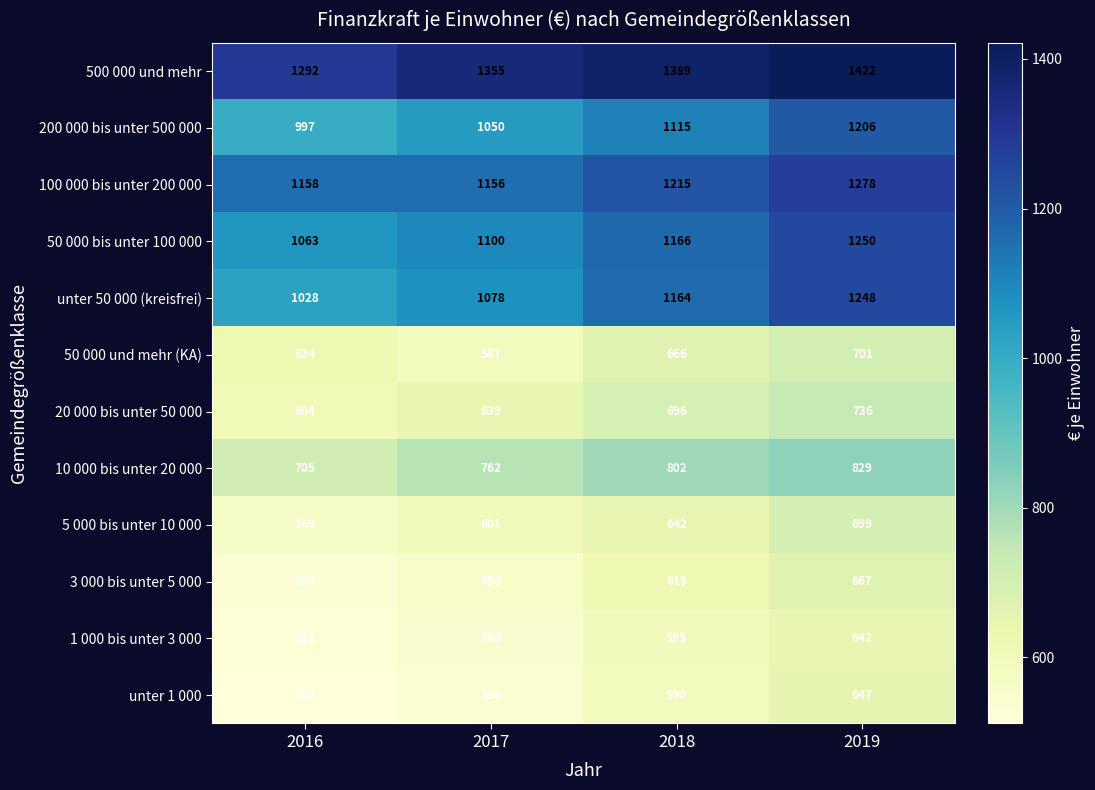

Read the unter 50 000 (kreisfrei) value at 2018.

1164